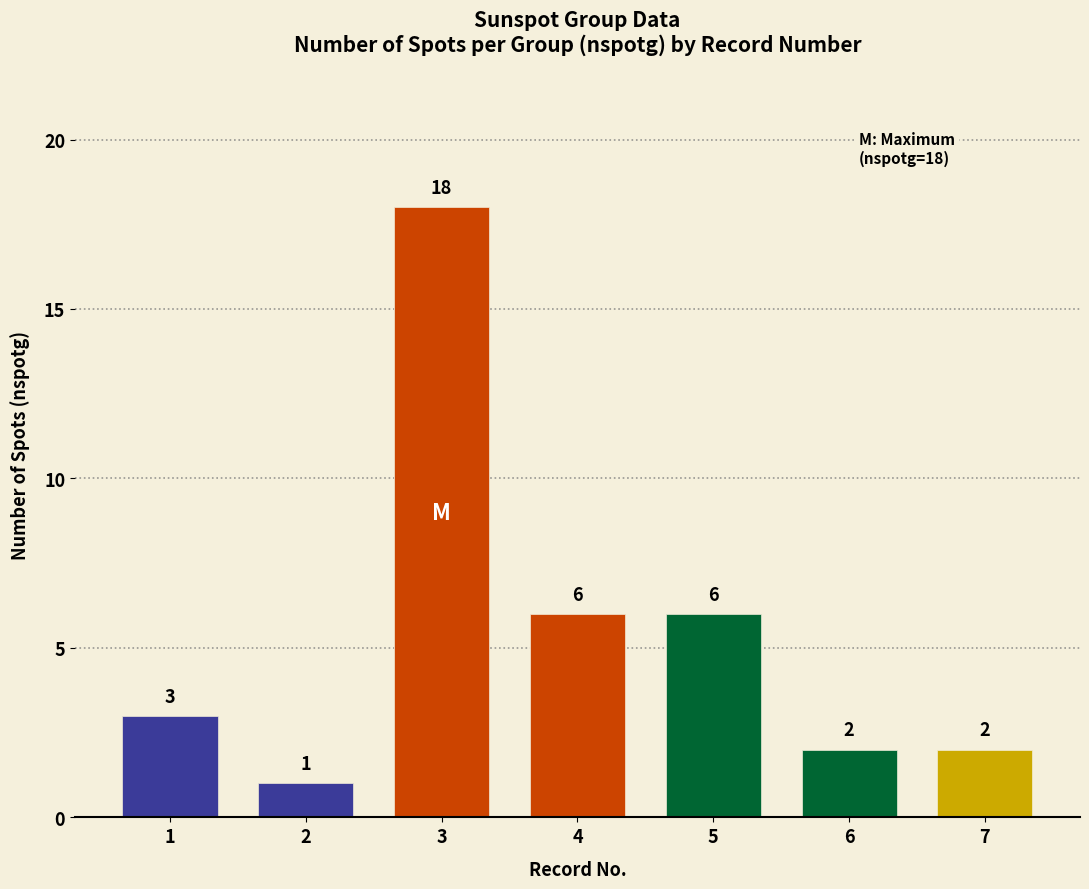

Between 4 and 3, which is larger?

3